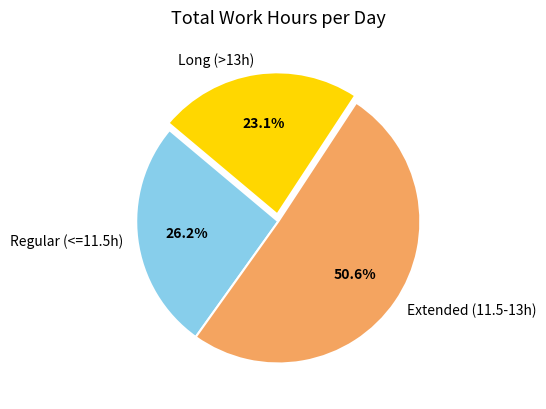

Does any single category account for the majority?

Yes